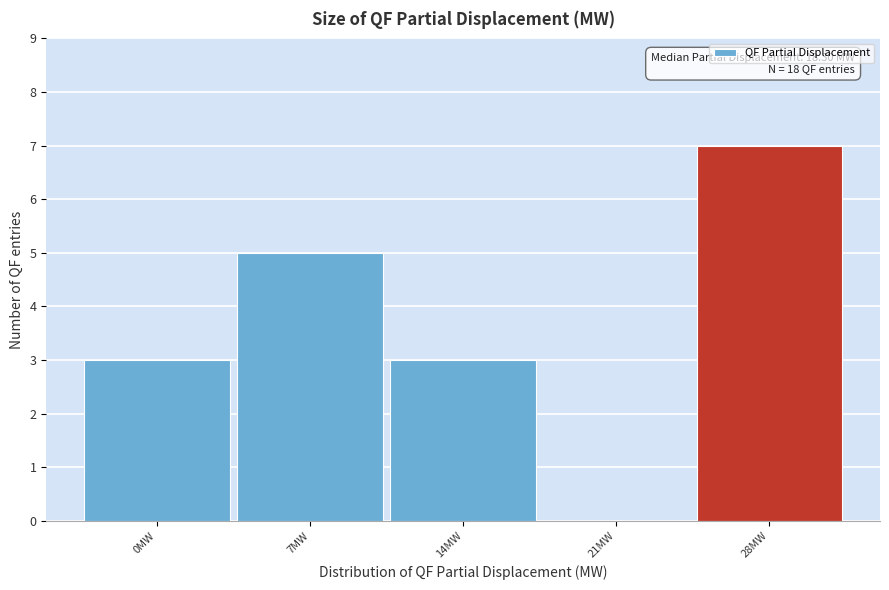

Reading left to right, list all the values displayed in this chart.

0MW=3	7MW=5	14MW=3	21MW=0	28MW=7